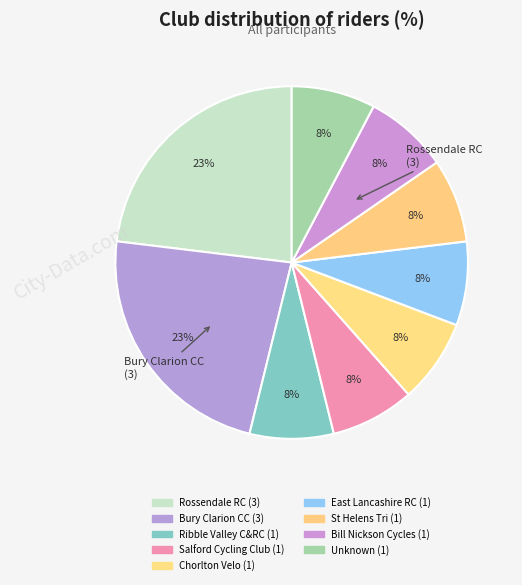

Does Bury Clarion CC account for over 50% of the chart?

No